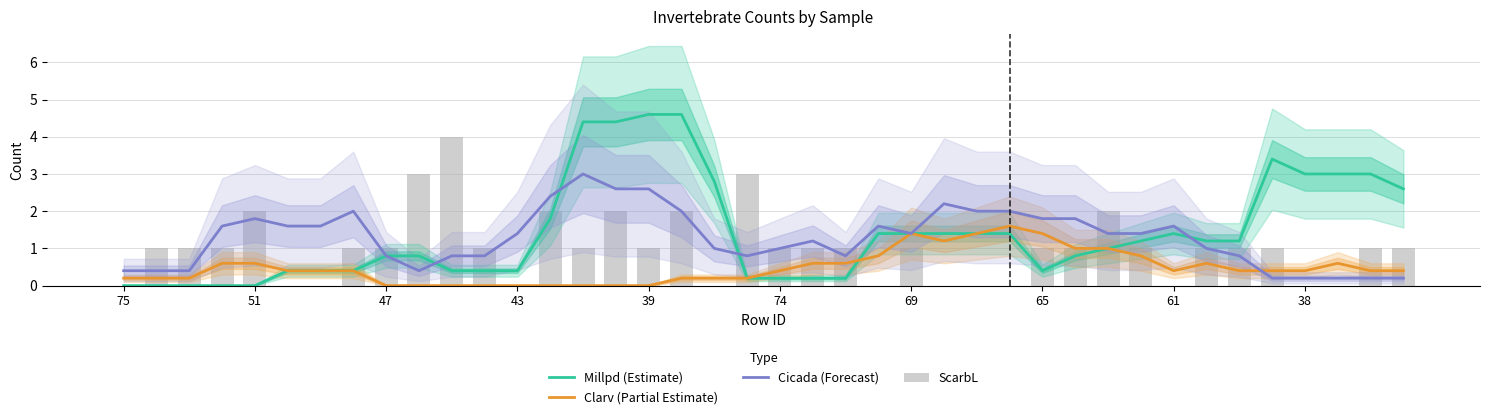

The Millpd (Estimate) series shows 1.4 at 69. True or false?

True